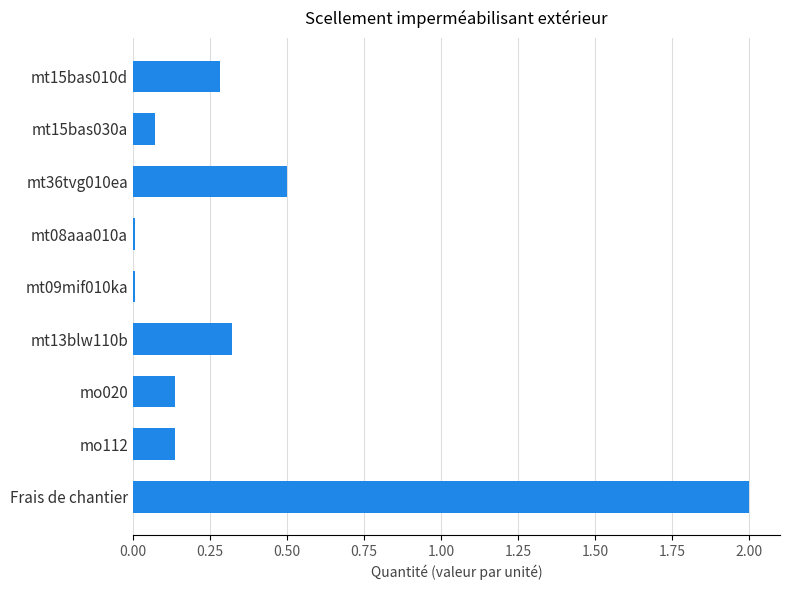

Is it true that the value at mt09mif010ka is 0.0?

True